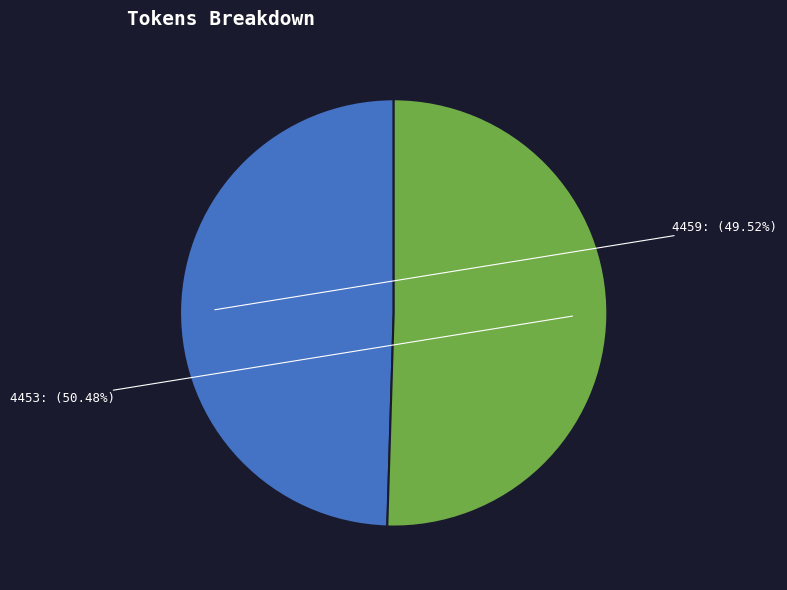

Rank the categories by value from lowest to highest.

4459, 4453